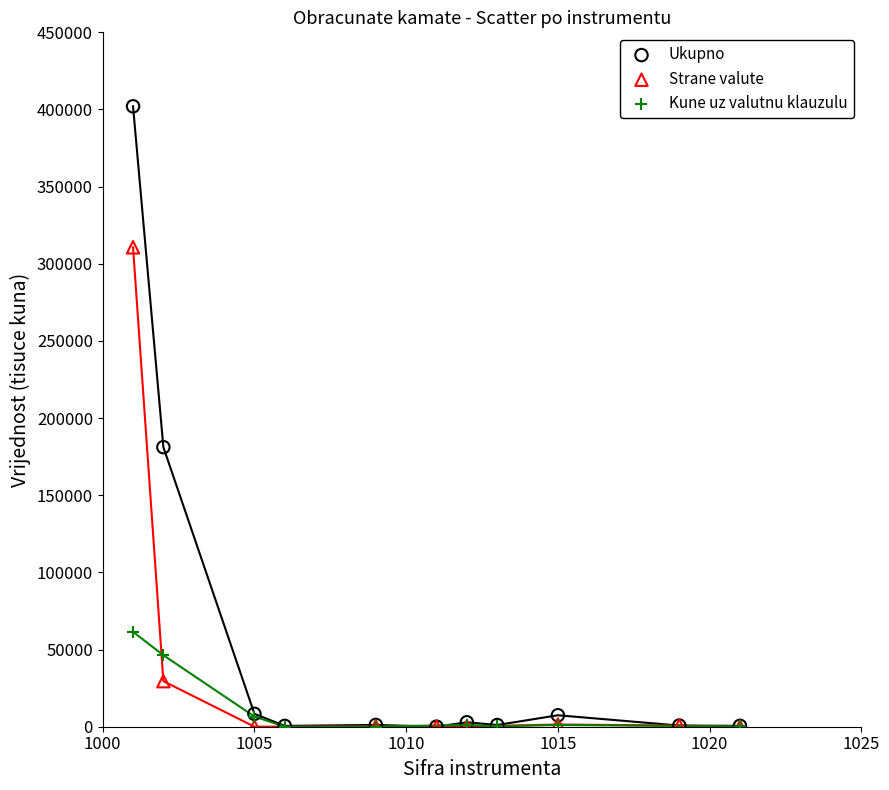

Which series has the widest spread of Y values?

Ukupno